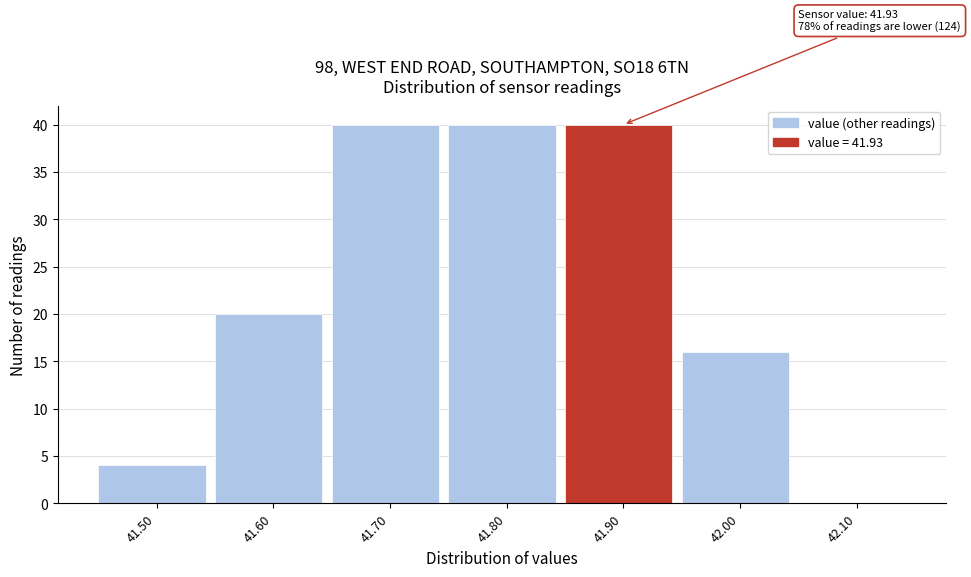

Reading right to left, list all the values displayed in this chart.

42.10=0	42.00=16	41.90=40	41.80=40	41.70=40	41.60=20	41.50=4